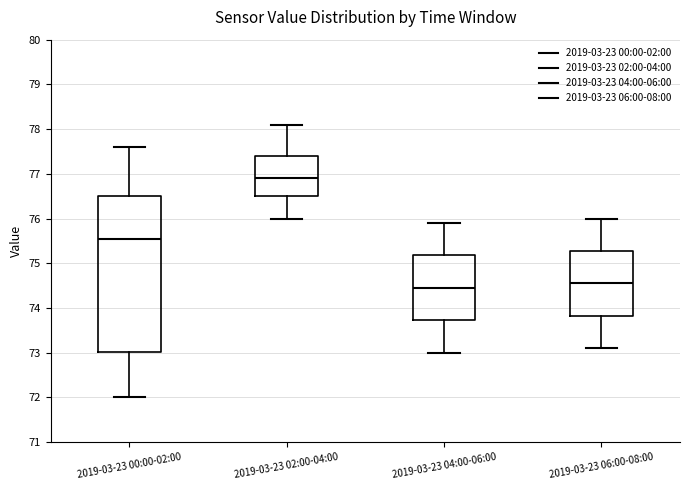

Where does the lower whisker of the box for 2019-03-23 00:00-02:00 end on the y-axis? The values are not printed on the chart, so give them approximately, as read against the axis.

72.0